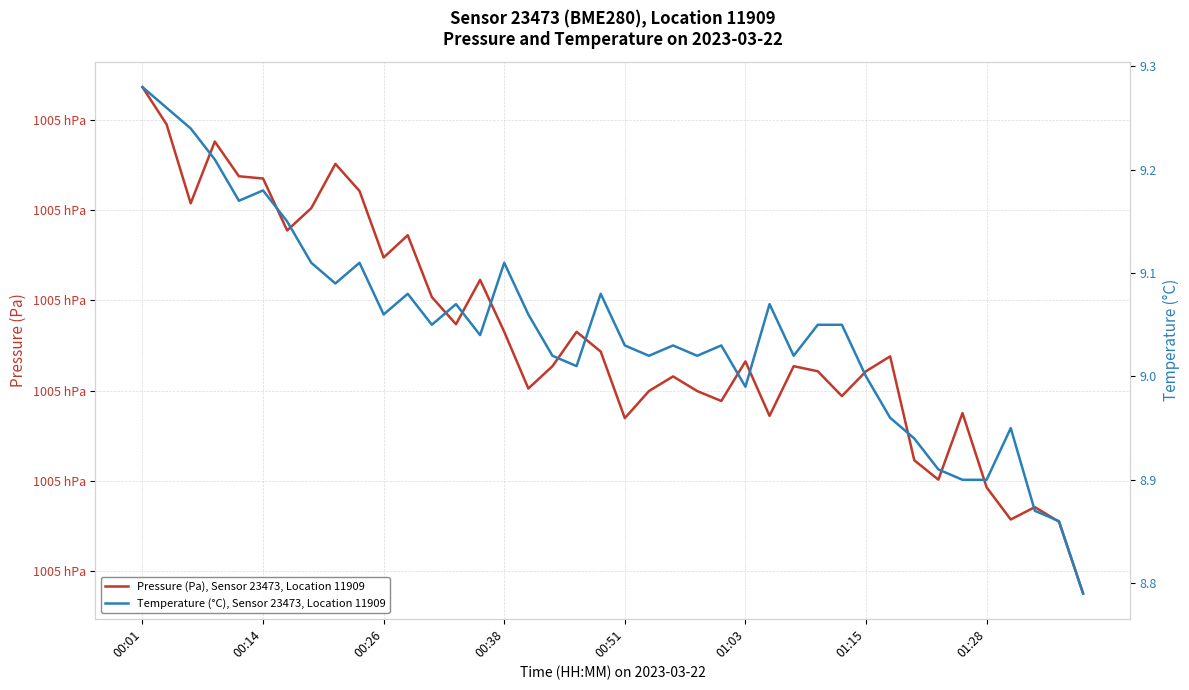

What is the difference between the highest and lowest values at 01:28?

100521.1